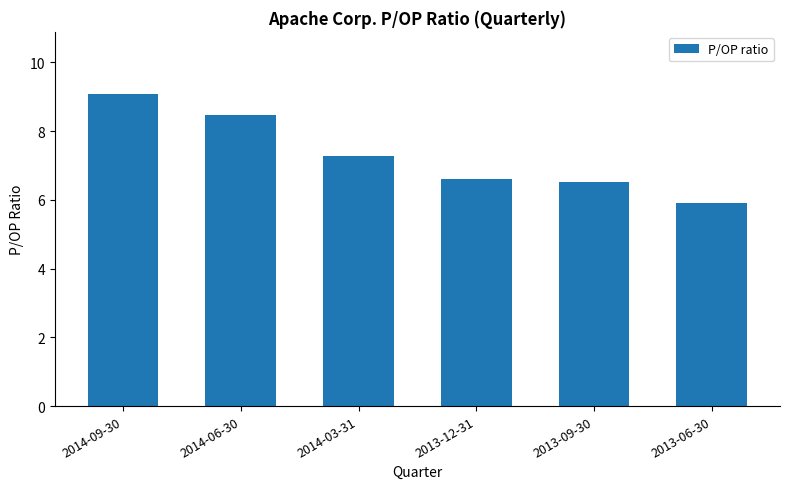

What is the label of the 1st bar from the right?

2013-06-30